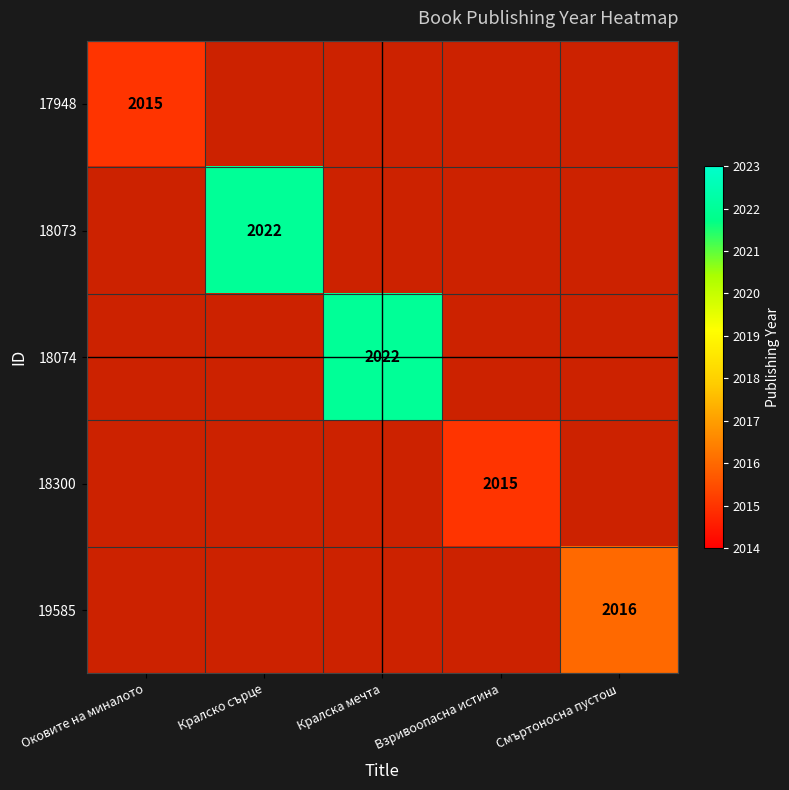

Count the number of categories in the chart.

5